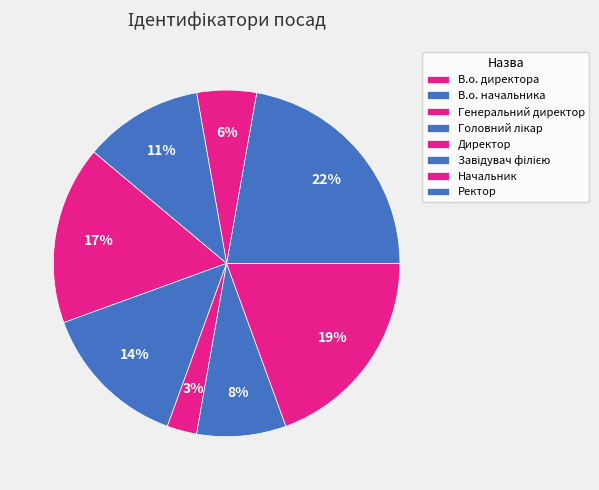

What is the change in value from Завідувач філією to Начальник?

-6